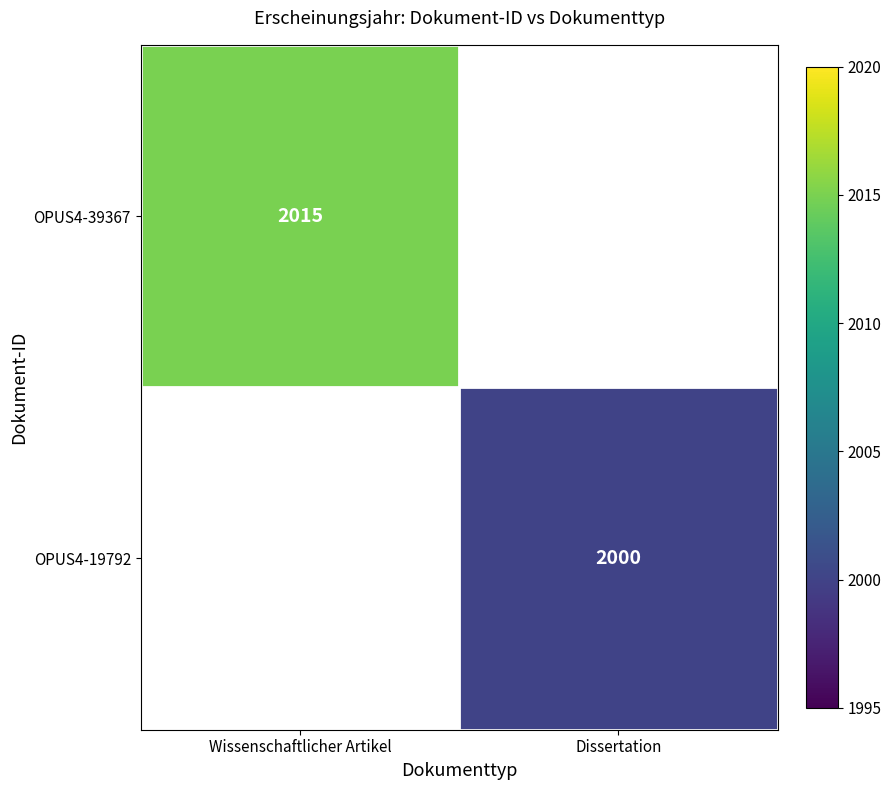

Is it true that OPUS4-19792 equals 1055 at Dissertation?

False